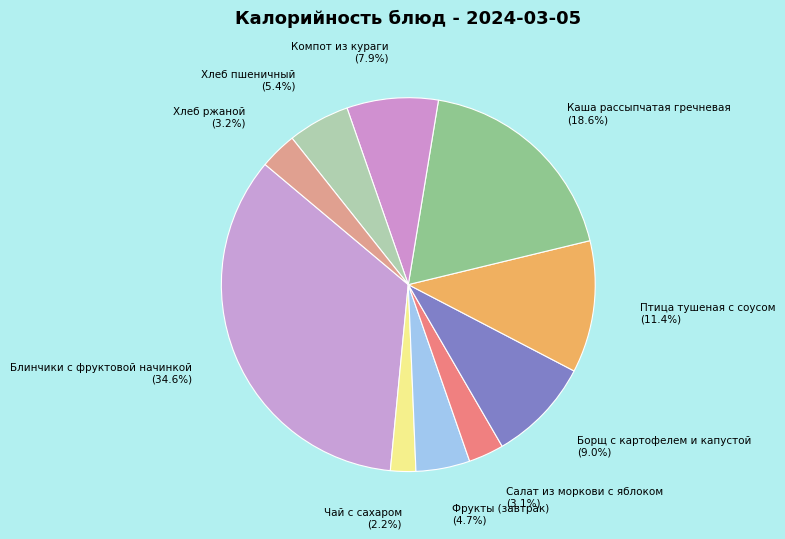

Between Салат из моркови с яблоком and Чай с сахаром, which is larger?

Салат из моркови с яблоком